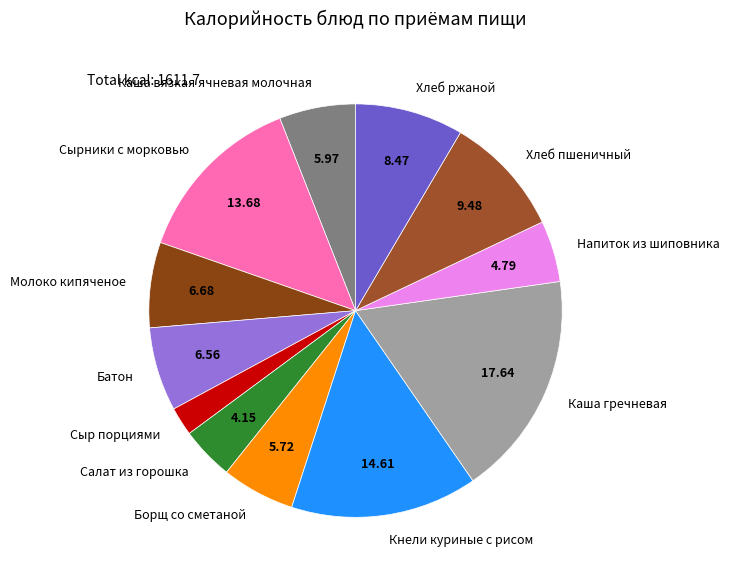

Is there any slice that represents more than half of the pie?

No